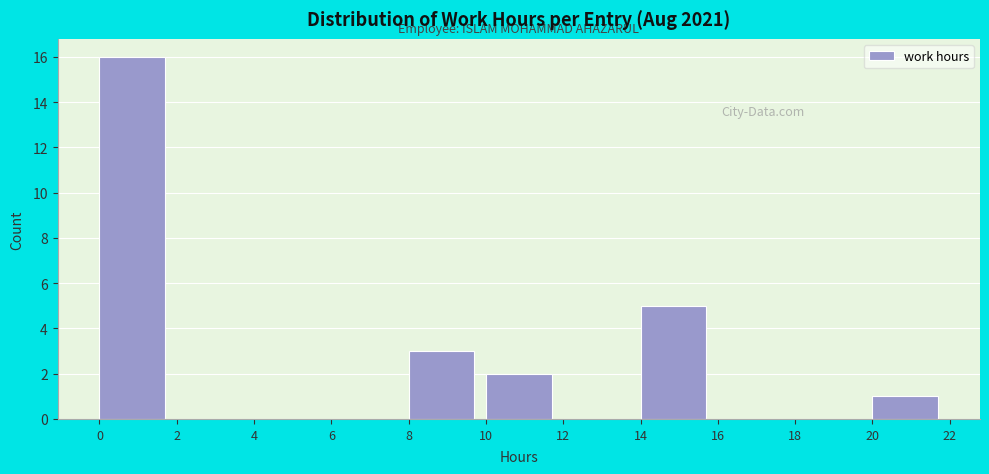

How tall is the bar that spans 0 to 2 on the x-axis? The values are not printed on the chart, so give them approximately, as read against the axis.

16